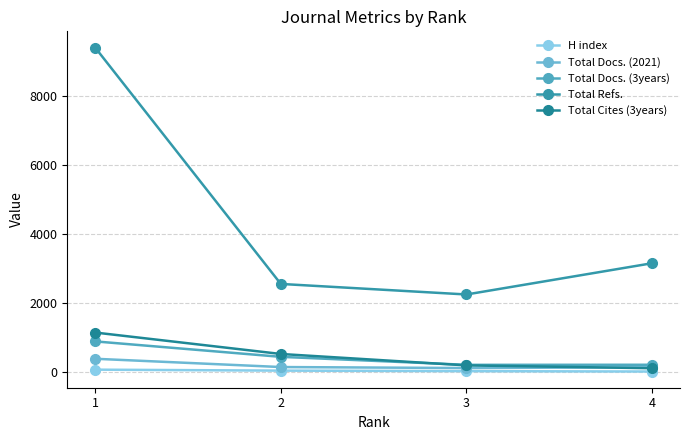

Count the H index values in the range 19 to 62.

3